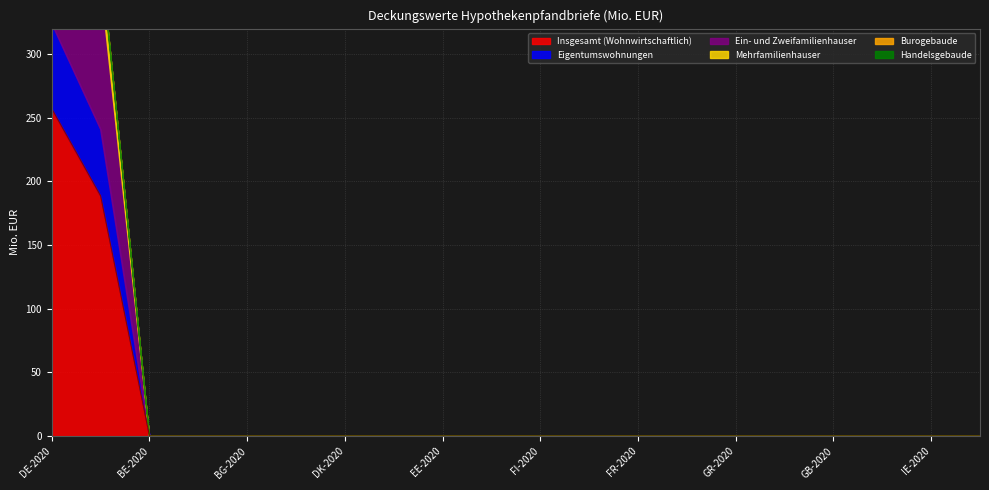

What is the maximum value for Insgesamt (Wohnwirtschaftlich)?

257.1